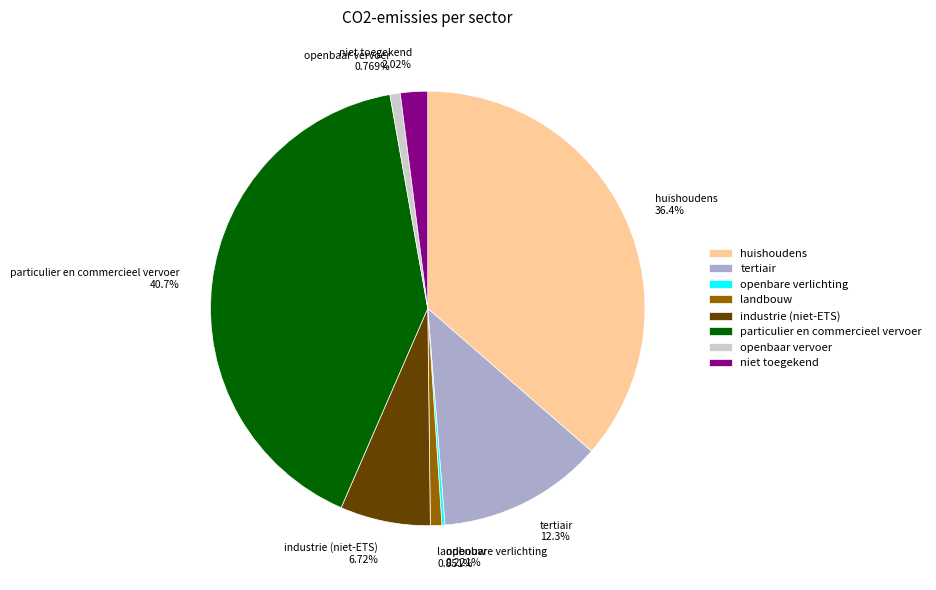

Does any single category account for the majority?

No